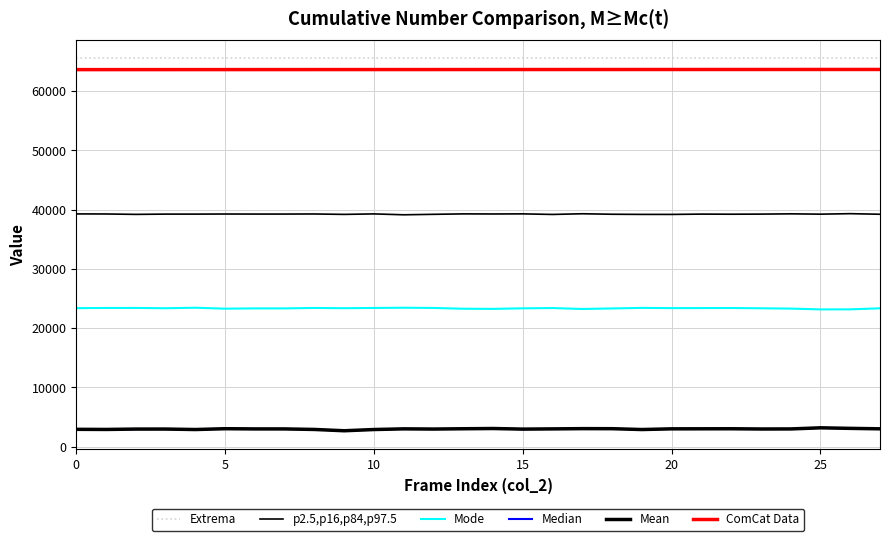

What is the smallest value displayed?

2667